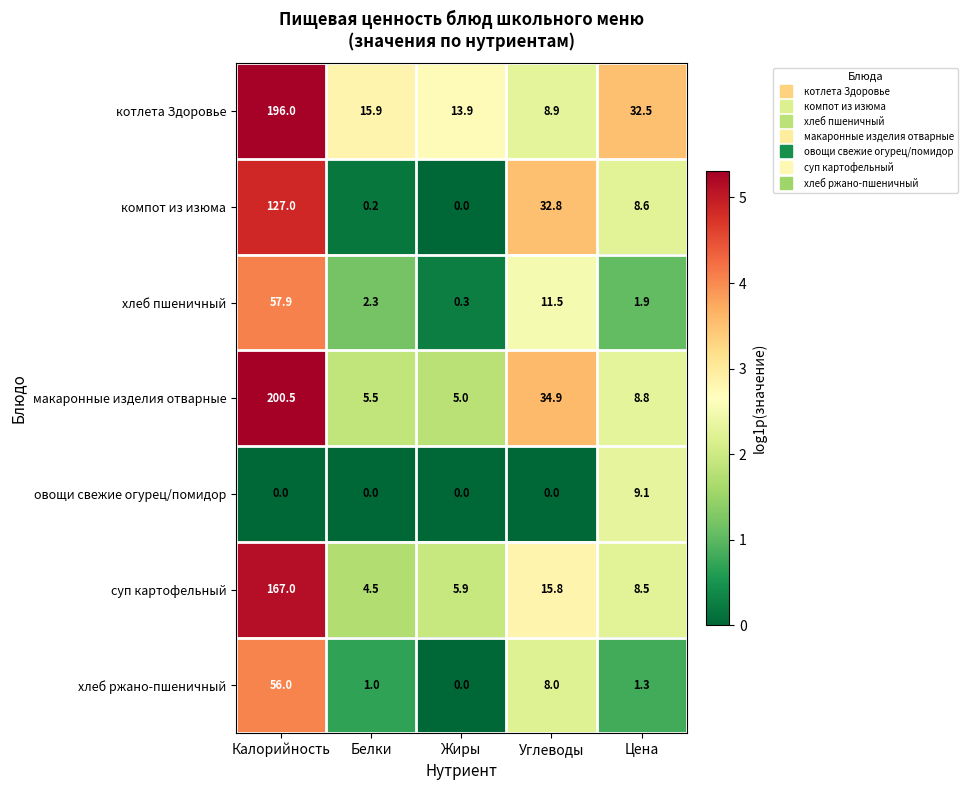

Count the number of data series in this chart.

7